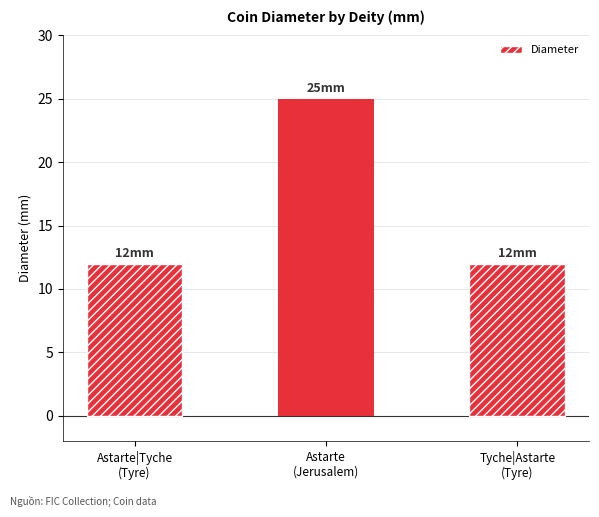

What is the minimum value shown in the chart?

12